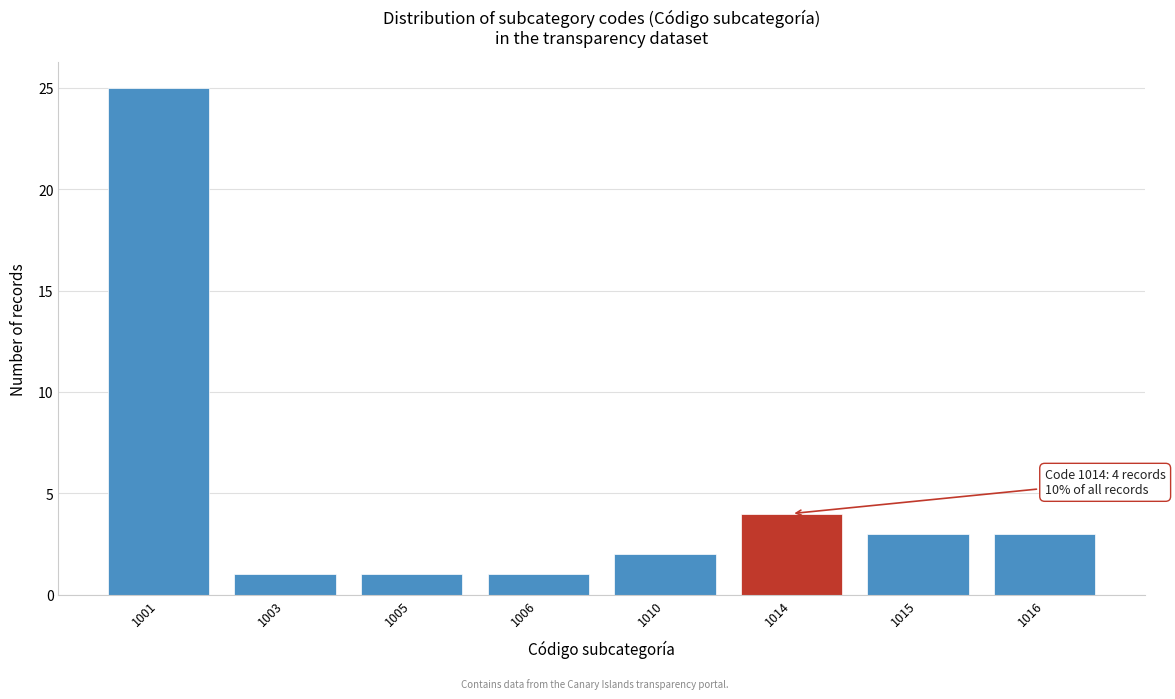

Reading left to right, extract all data points from this chart.

25	1	1	1	2	4	3	3